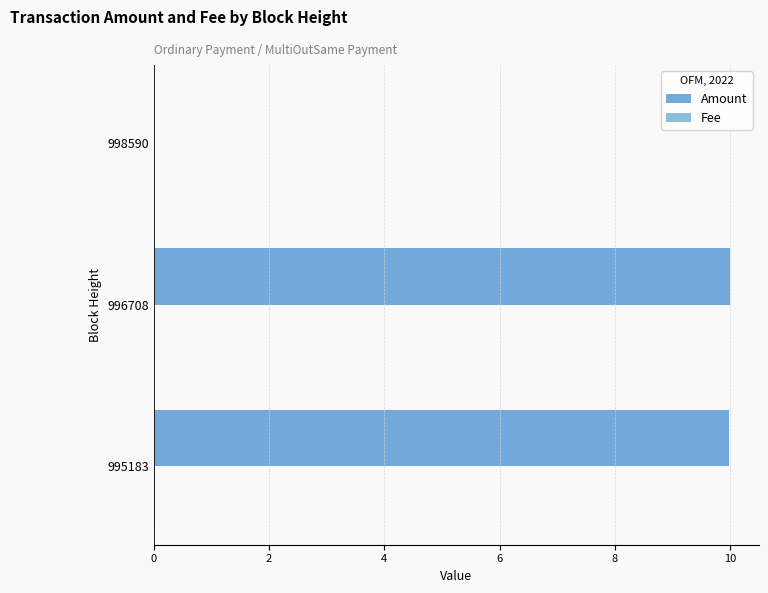

How many data points in Amount are above 9?

2